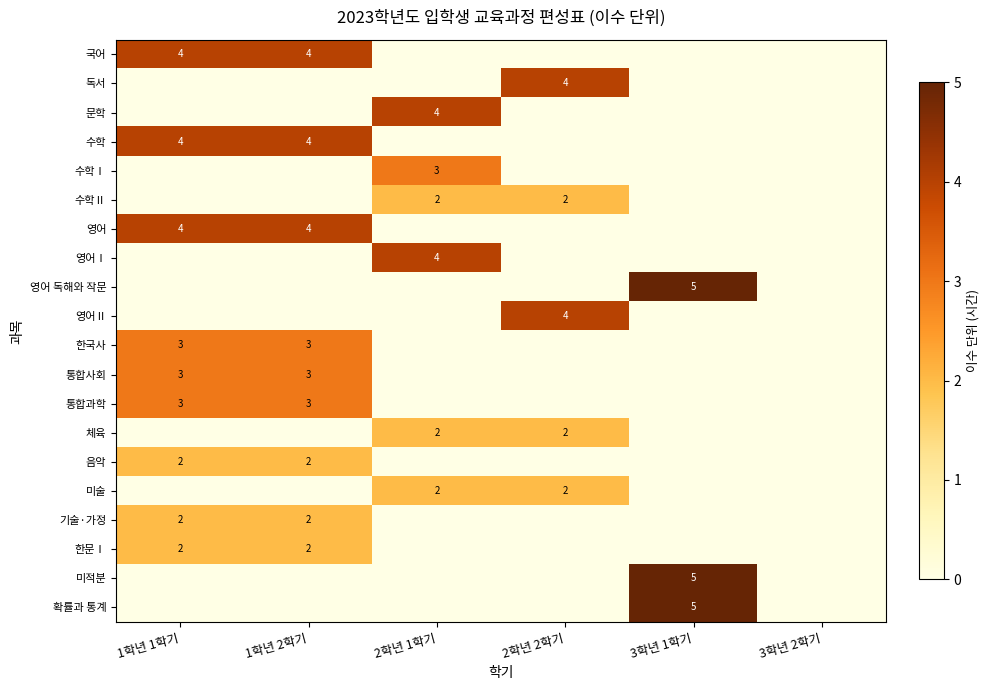

Is it true that 미적분 equals 8 at 3학년 1학기?

False